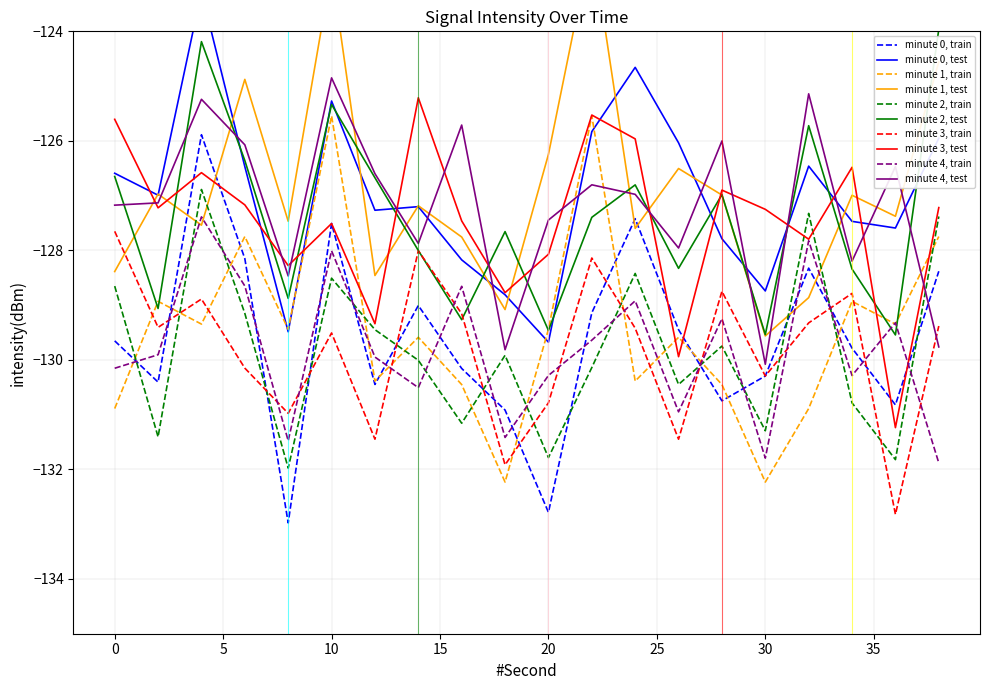

How many distinct data groups are displayed?

5